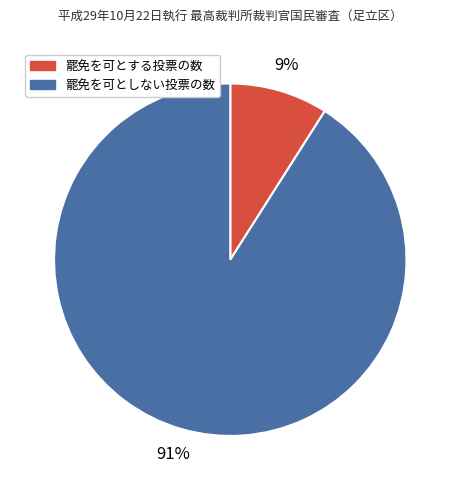

To the nearest percent, what is the difference between the largest and smallest slice percentages?

82%